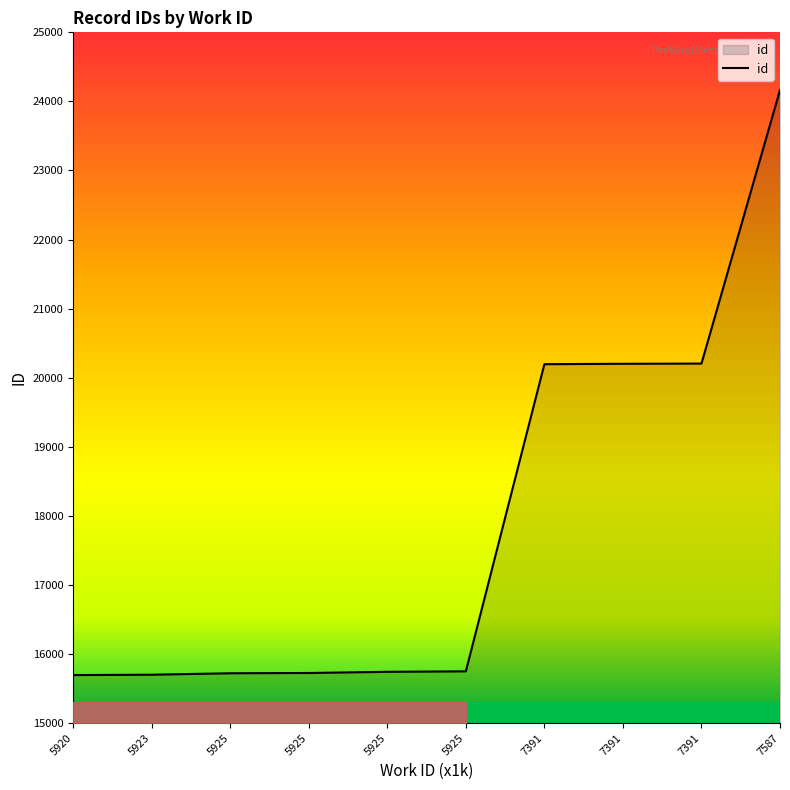

What is the difference between the values at 7587 and 5920?

8469